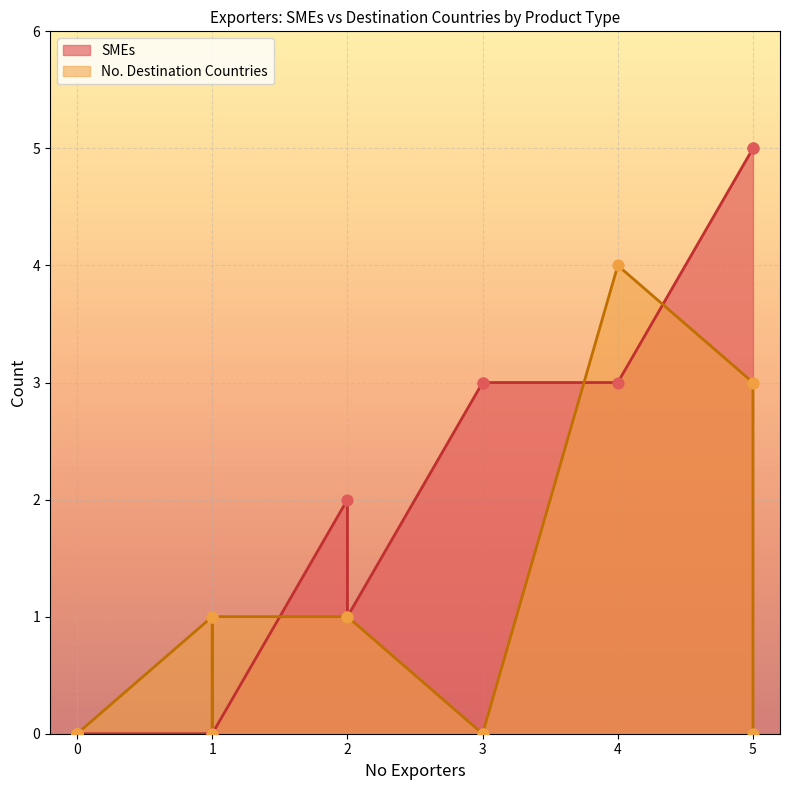

What are all the series names shown in the legend?

SMEs, No. Destination Countries